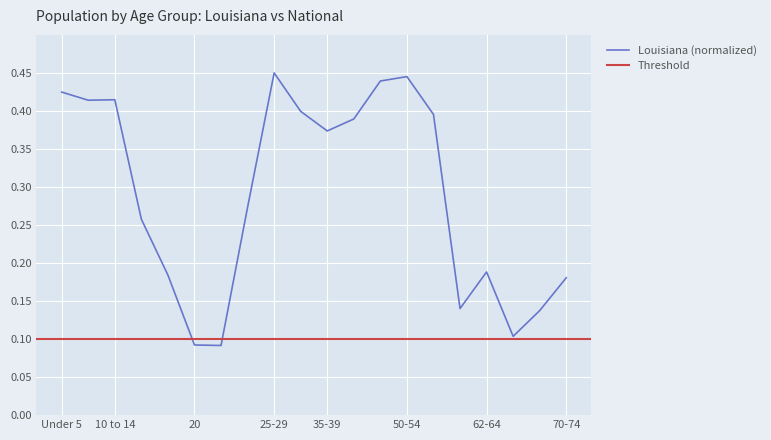

What is the change in value from Under 5 to 65-66?

-0.3